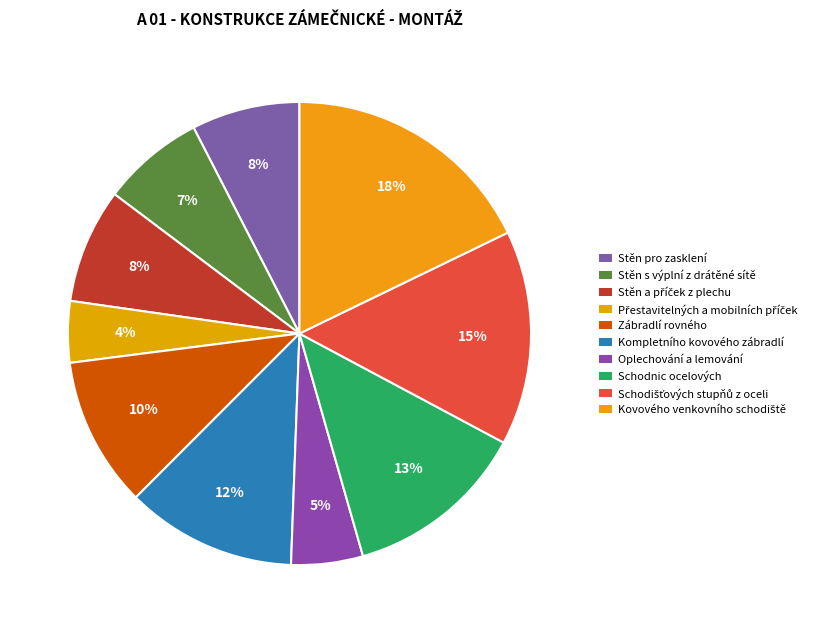

To the nearest percent, what is the combined percentage of Zábradlí rovného and Schodišťových stupňů z oceli?

25%